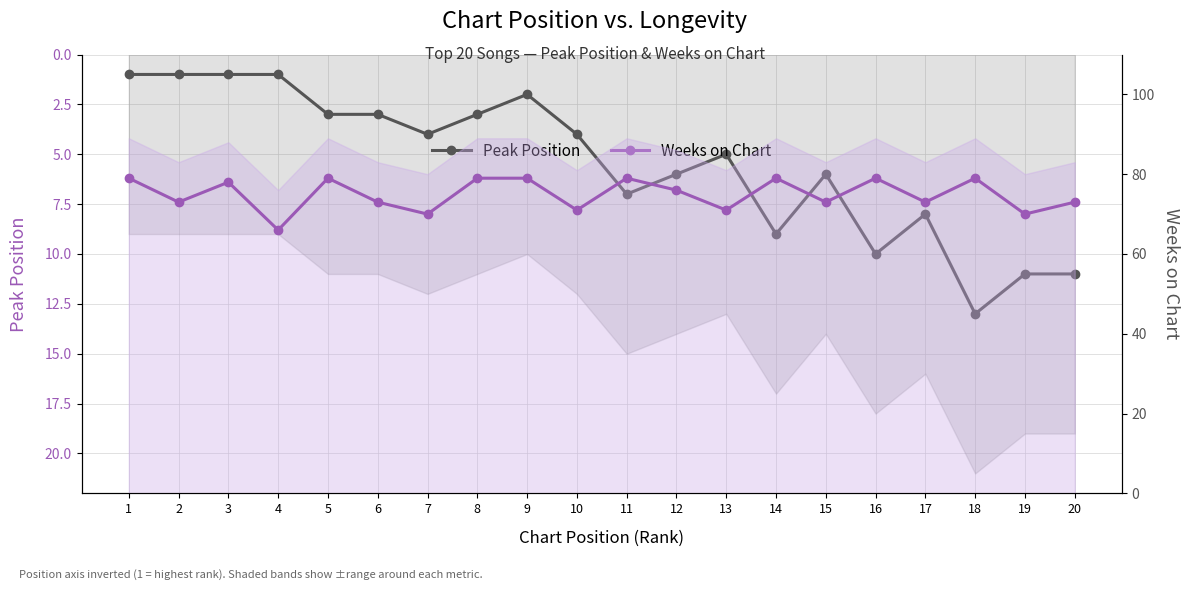

Is it true that Peak Position equals 3 at 6?

True